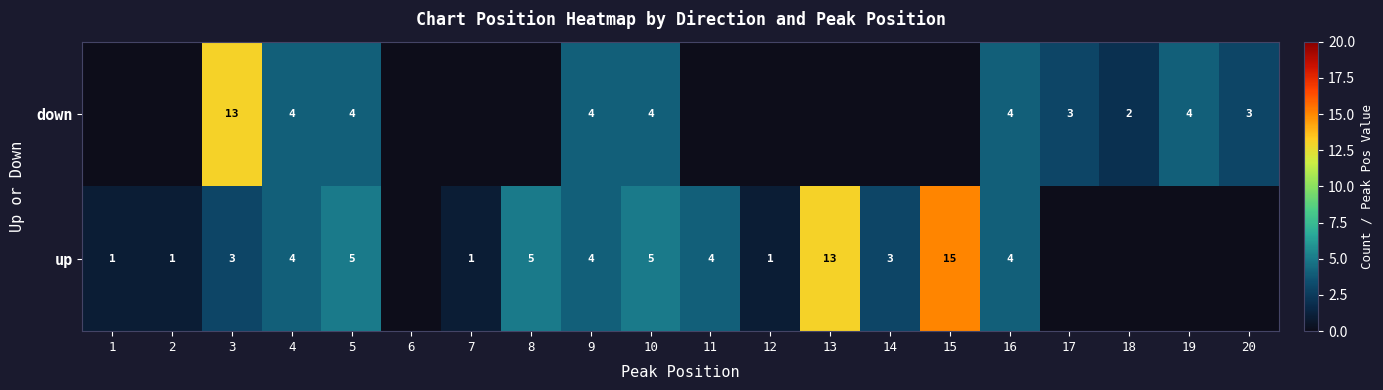

True or false: up has a value of 10 at 15.

False